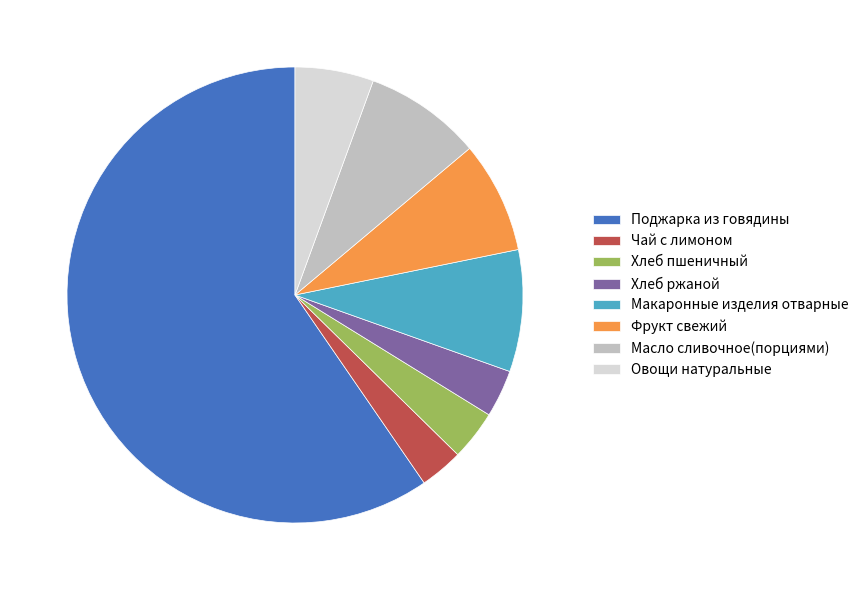

What is the ratio of the value at Овощи натуральные to the value at Хлеб пшеничный?

1.6